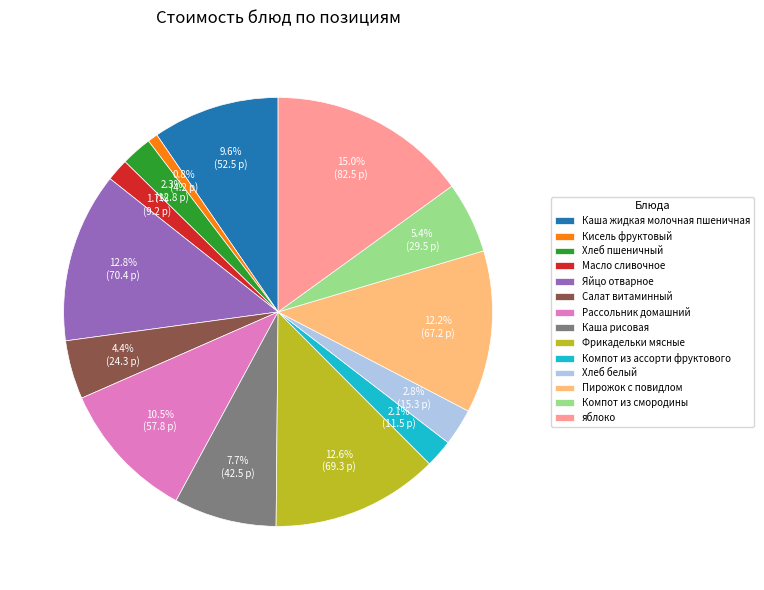

The Компот из ассорти фруктового slice represents 2% of the pie. True or false?

True